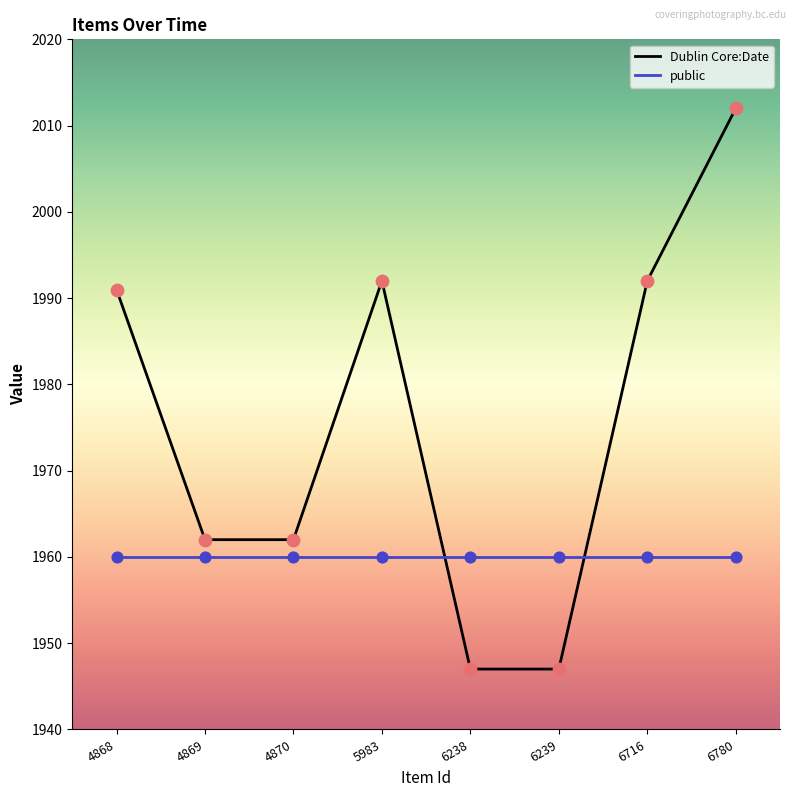

Between 4870 and 6780, which series saw the biggest shift?

Dublin Core:Date